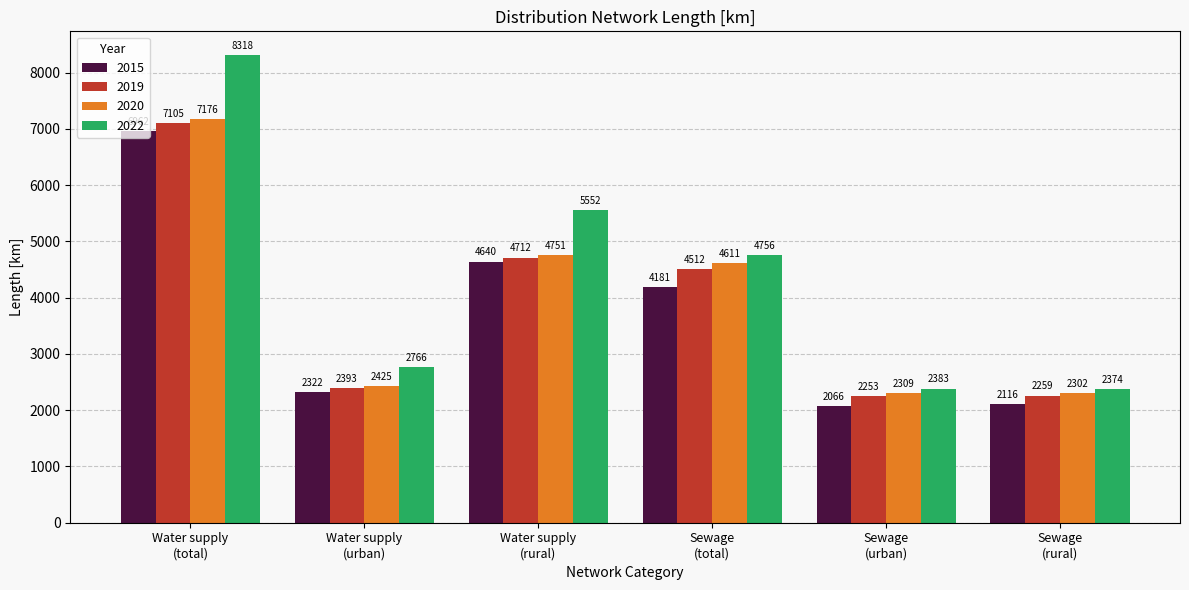

What is the average value of the 2019 series?

3872.2